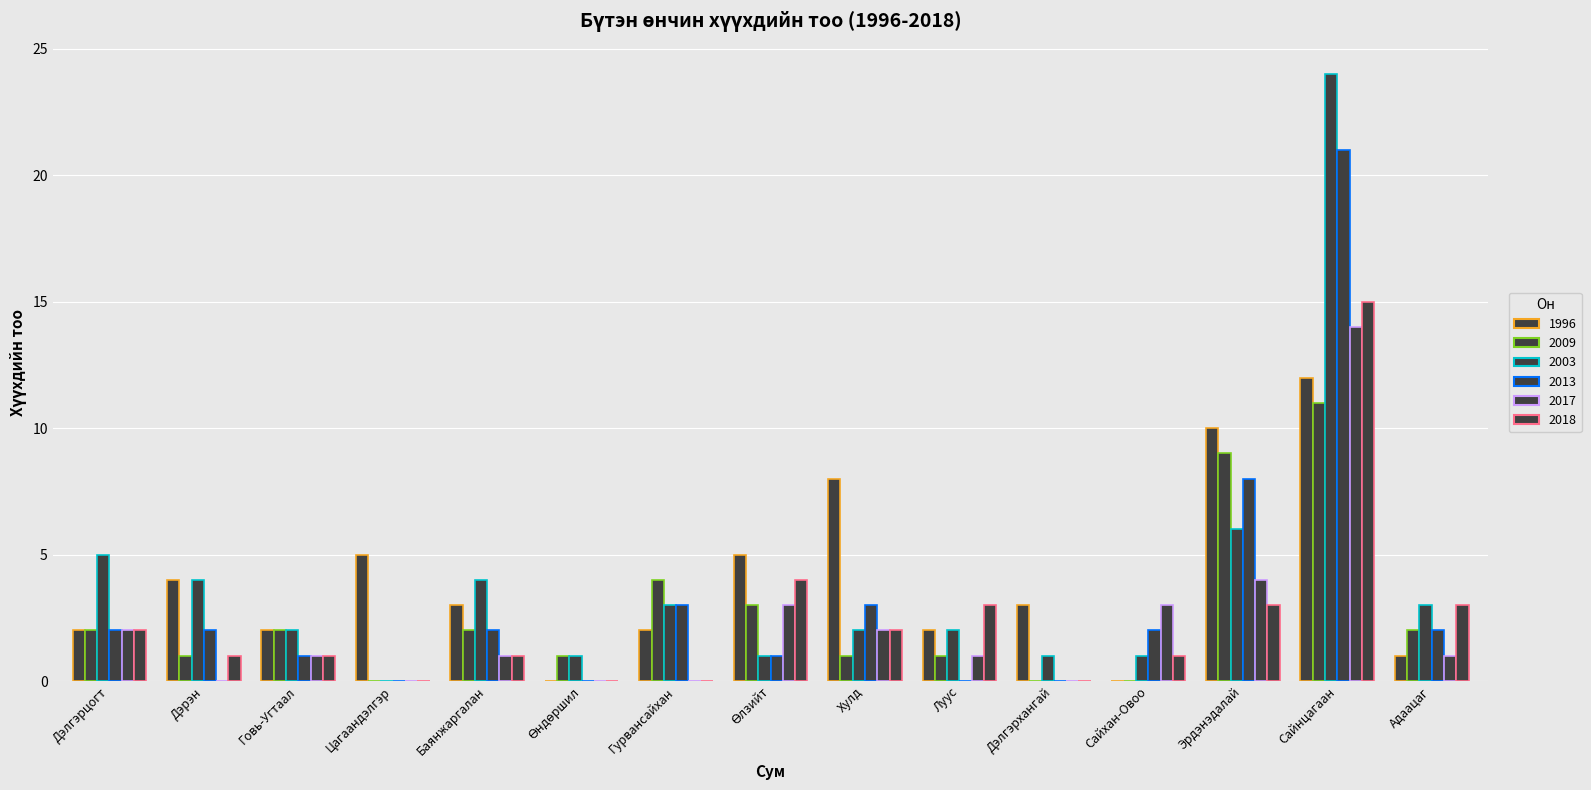

Does the chart contain stacked bars?

No